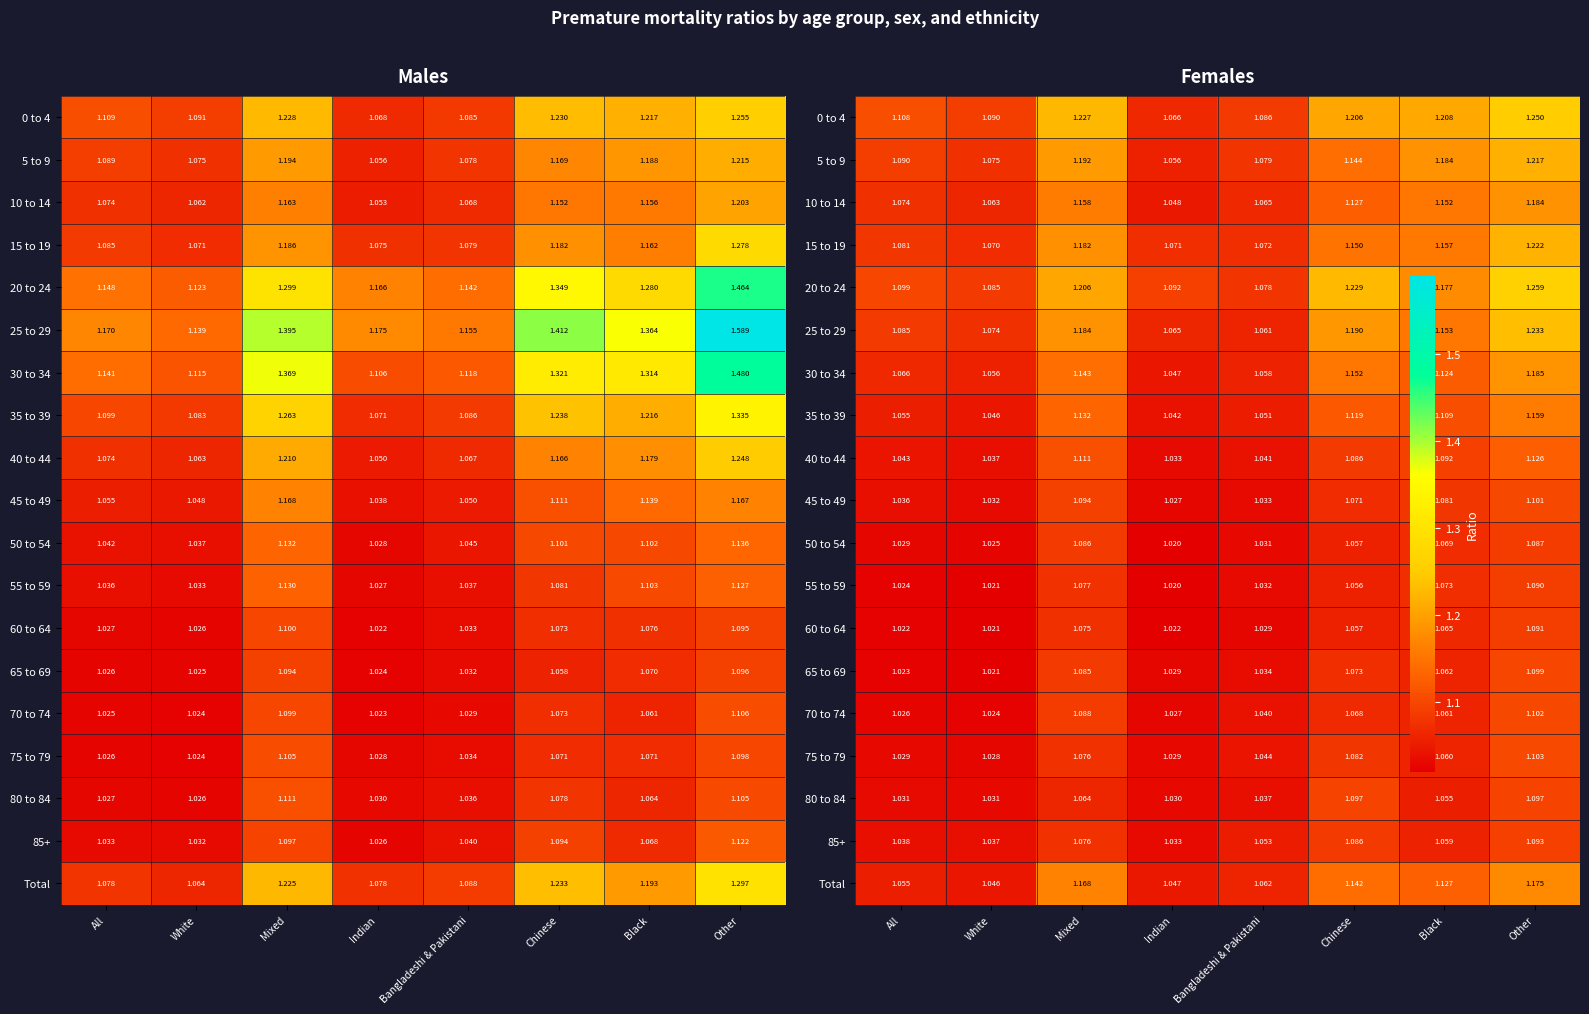

Which has a higher value, Bangladeshi & Pakistani or All?

All